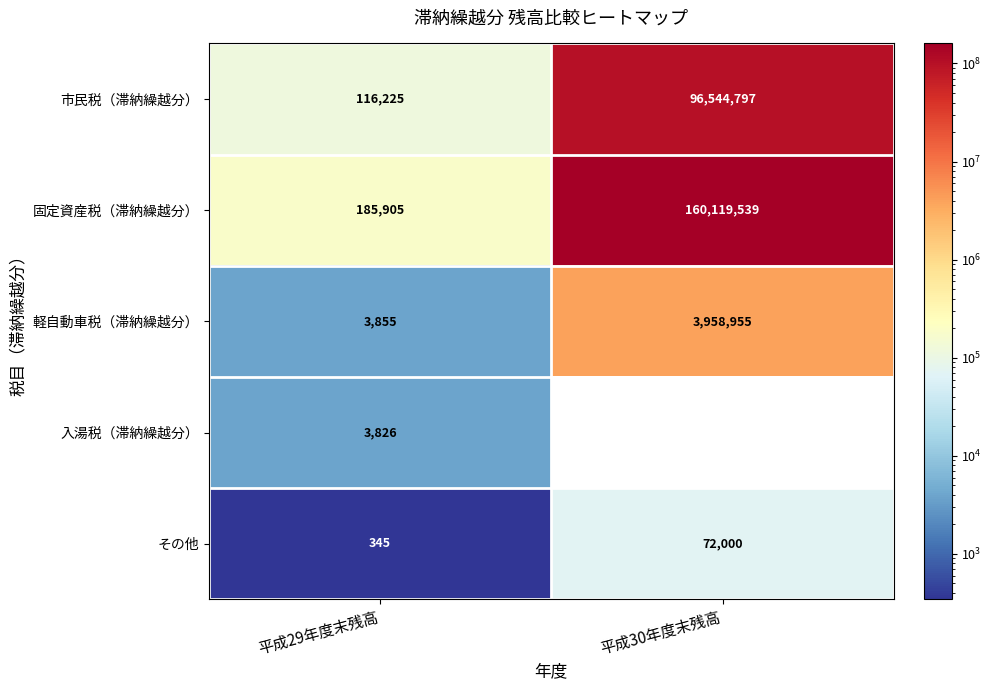

Which category has the lowest value across all series?

平成30年度末残高